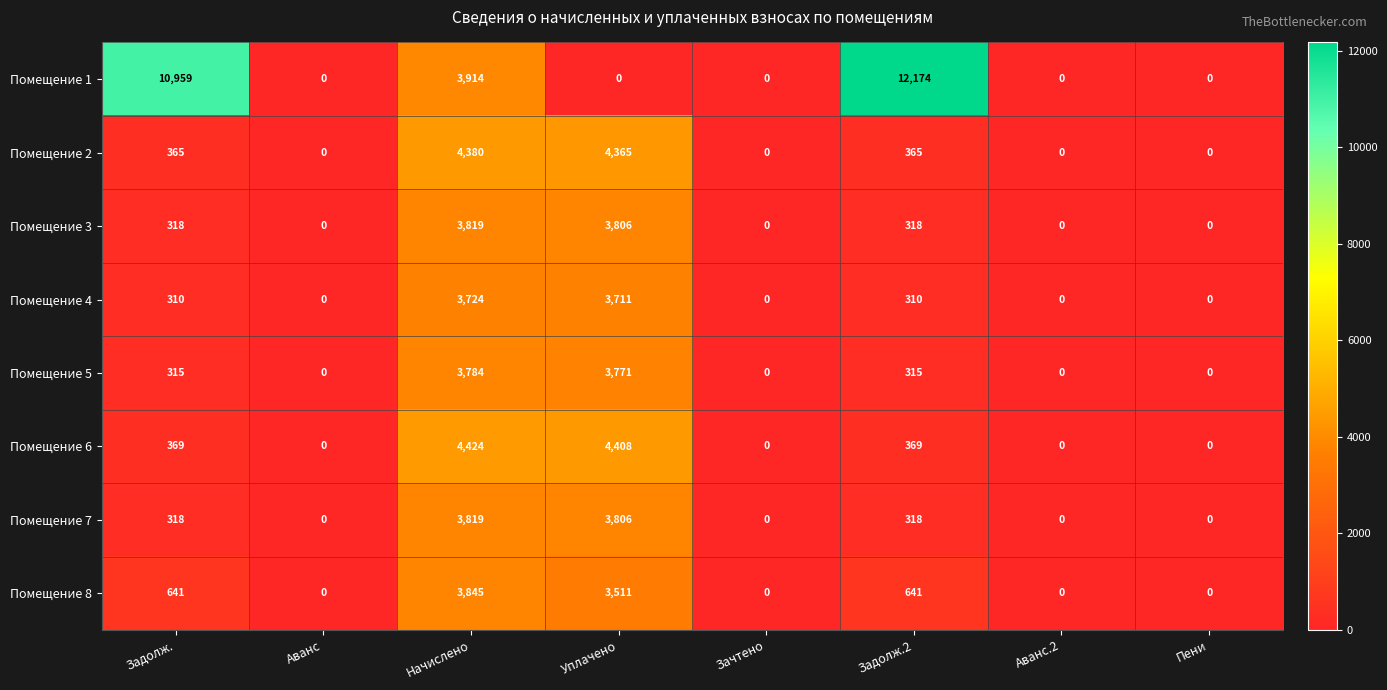

Which series has the largest total across all categories?

Помещение 1